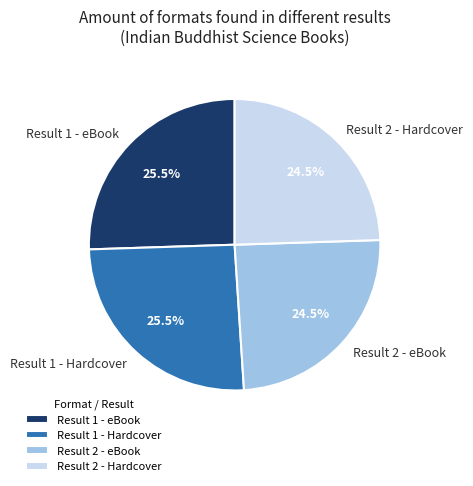

How many segments does this pie chart have?

4